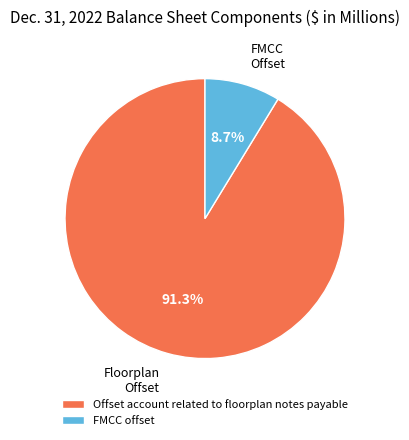

Which has a higher value, FMCC offset or Offset account related to floorplan notes payable?

Offset account related to floorplan notes payable